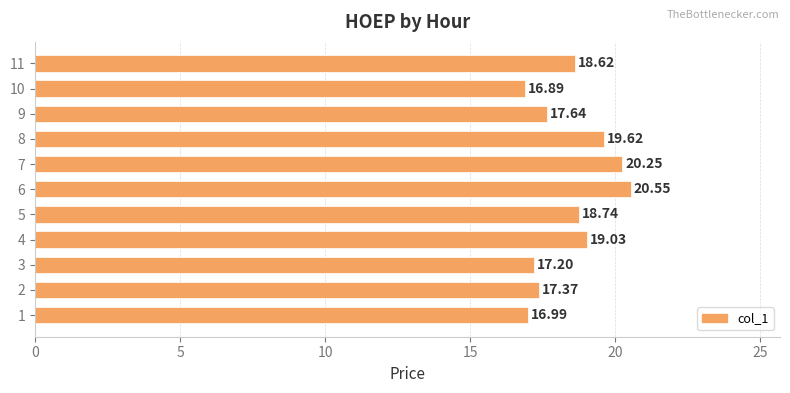

What is the smallest value displayed?

16.9